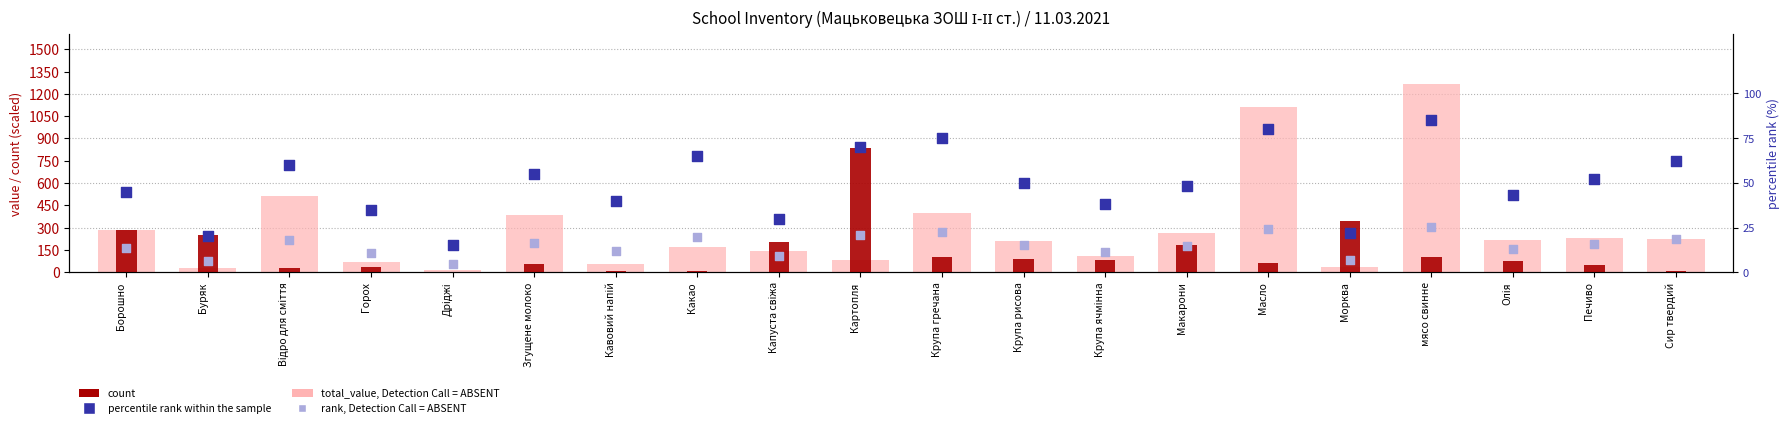

At which category is the sum across all series the highest?

мясо свинне